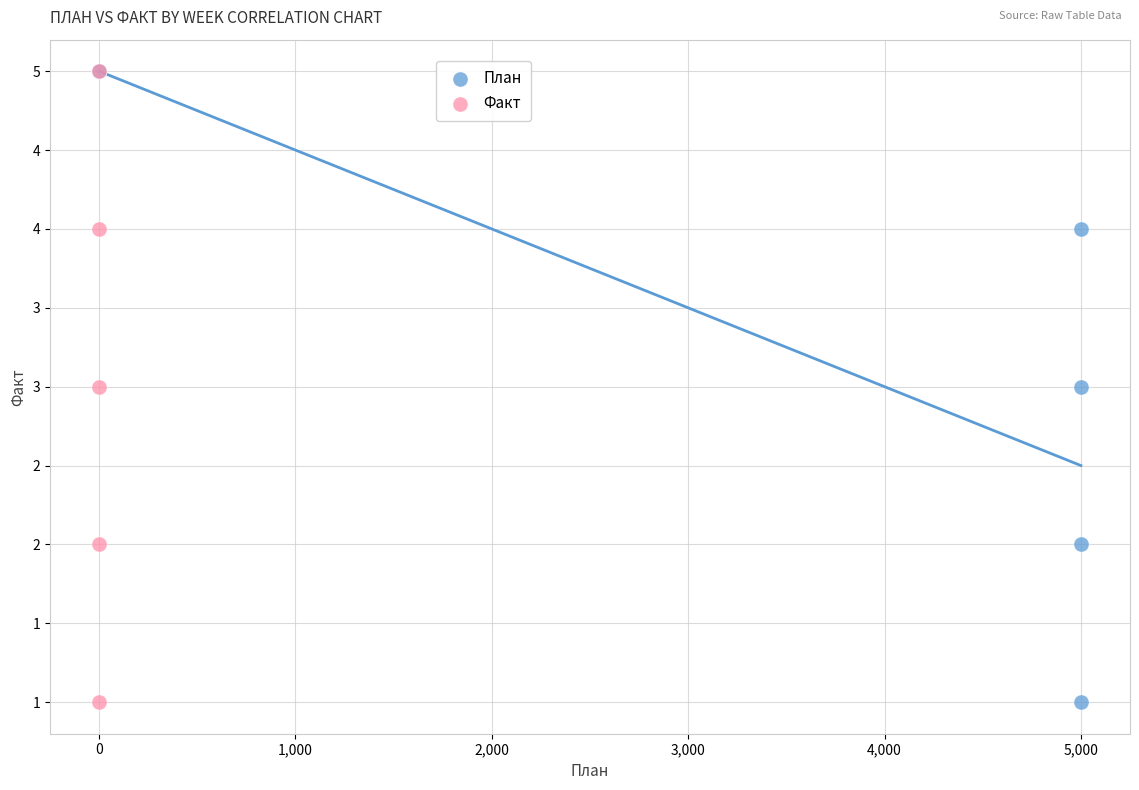

What are all the series names shown in the legend?

План, Факт